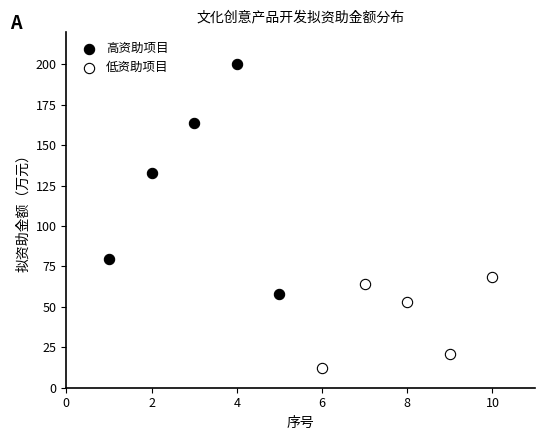

What are all the series names shown in the legend?

高资助项目, 低资助项目